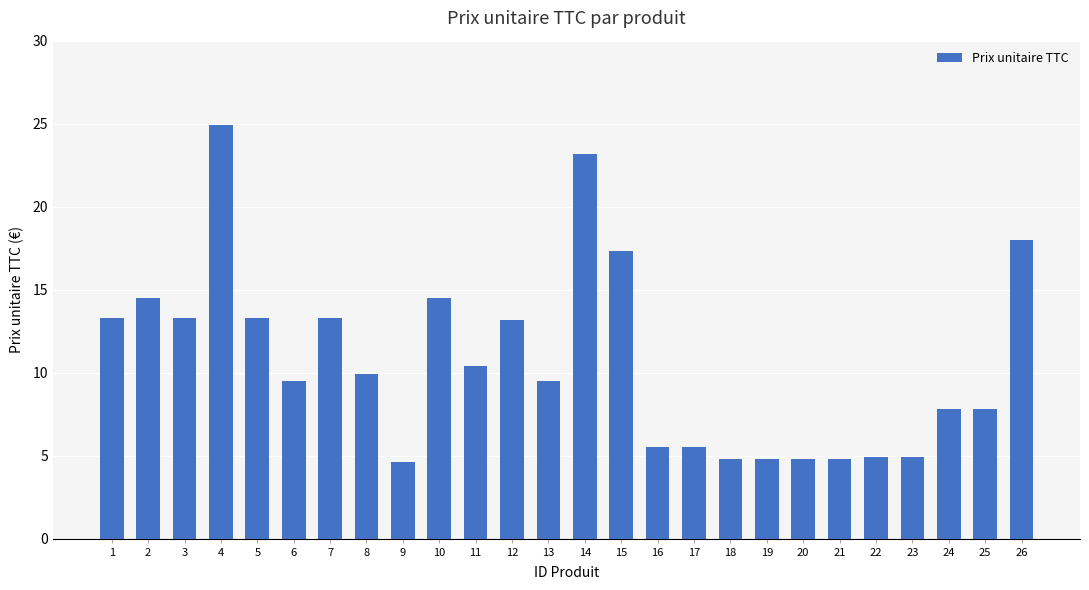

Approximately how many times larger is the value at 9 compared to 21?

1.0